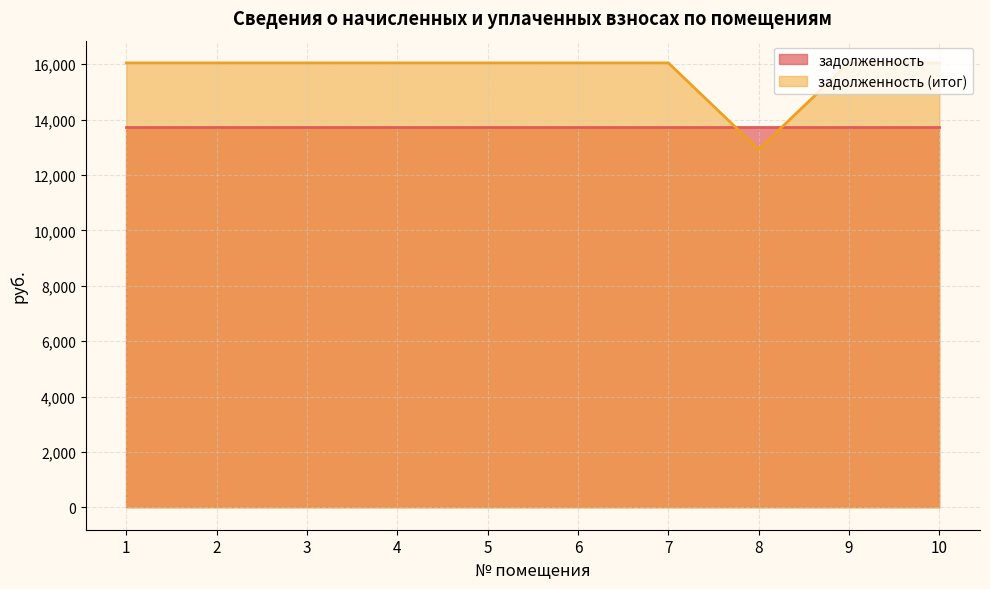

True or false: the data shows 4456.1 at 9.

False